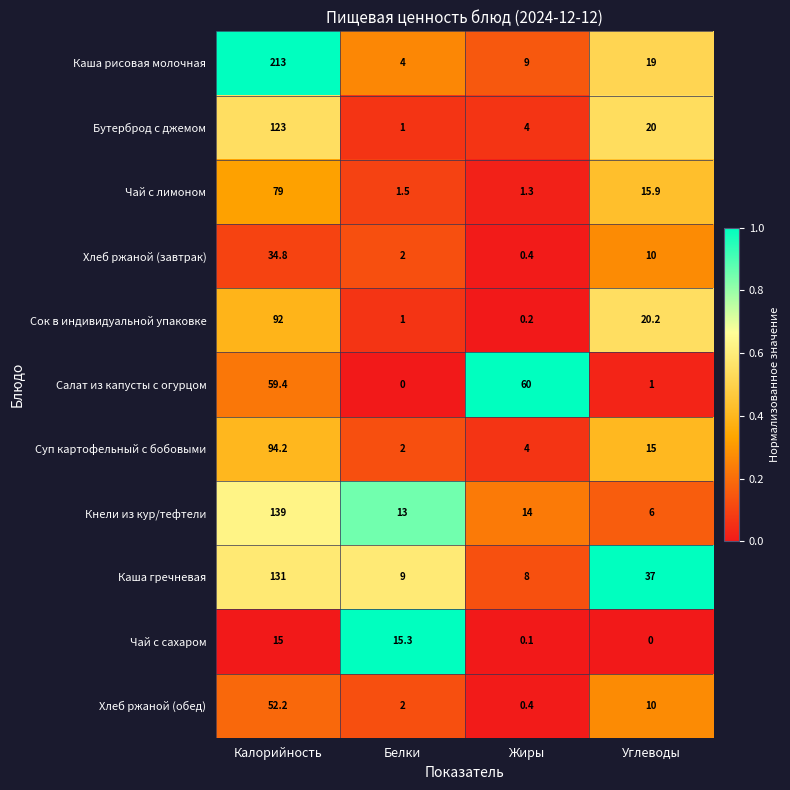

What is the sum of the Хлеб ржаной (завтрак) values at Белки and Жиры?

2.4